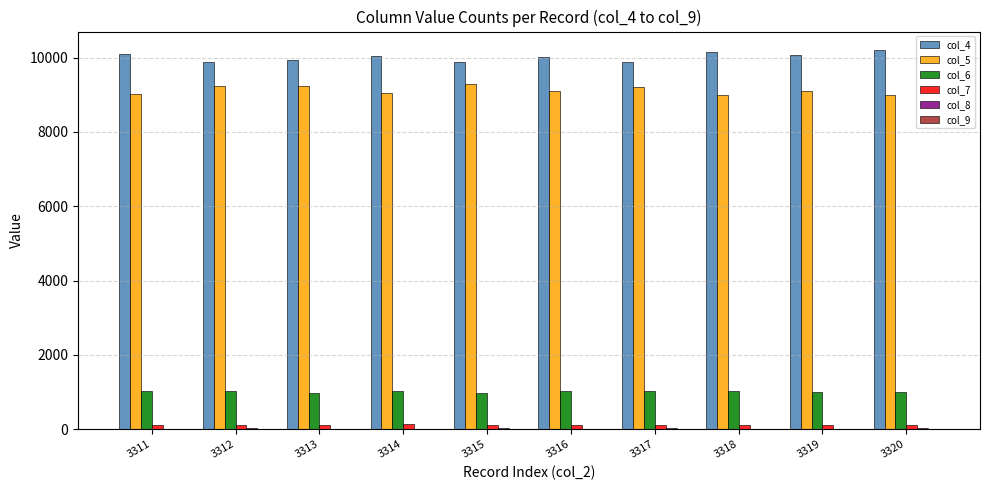

Is the value of col_6 at 3313 greater than the value of col_4 at 3314?

No